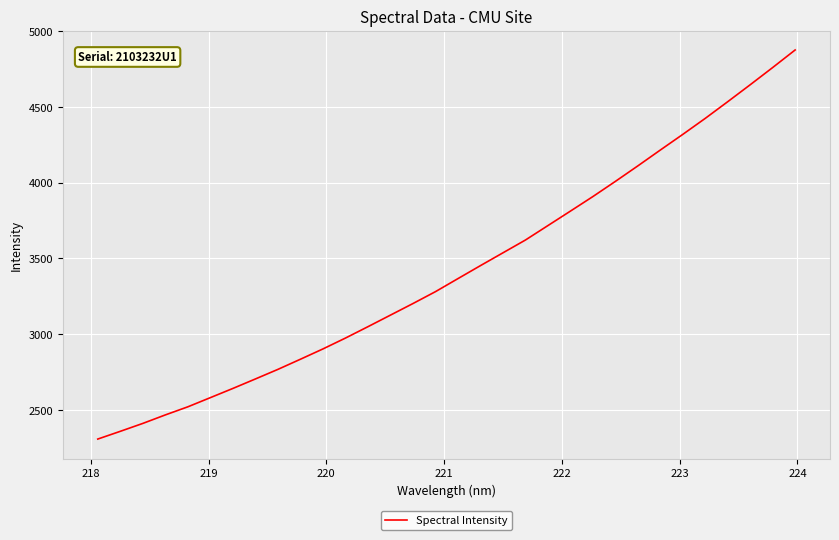

What is the smallest value displayed?

2308.5